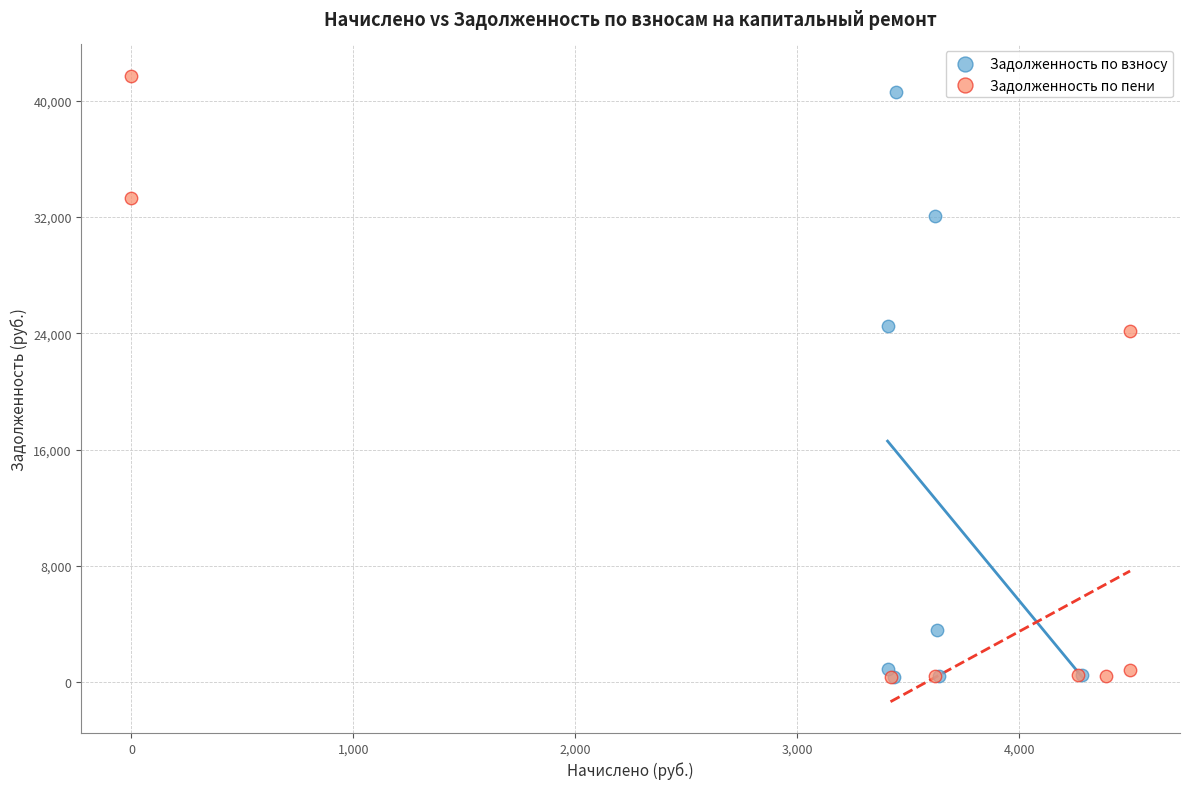

Which series has the largest Y range (max minus min)?

Задолженность по пени